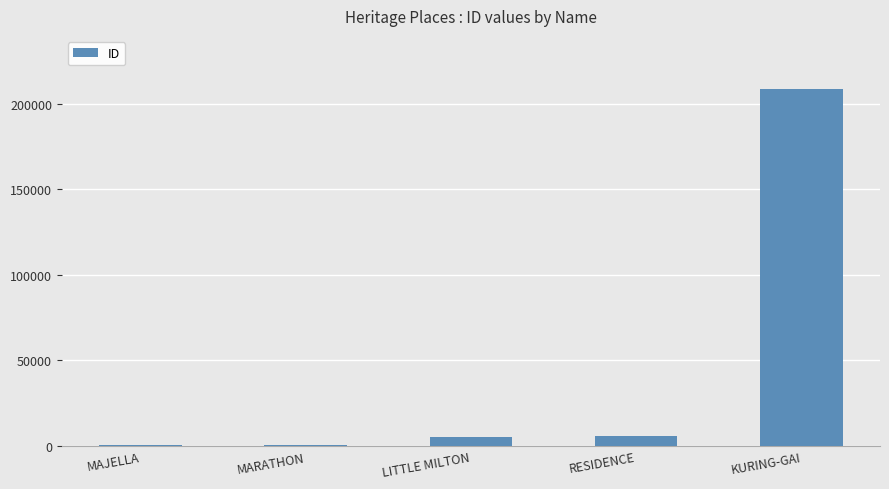

Which has a higher value, RESIDENCE or KURING-GAI?

KURING-GAI